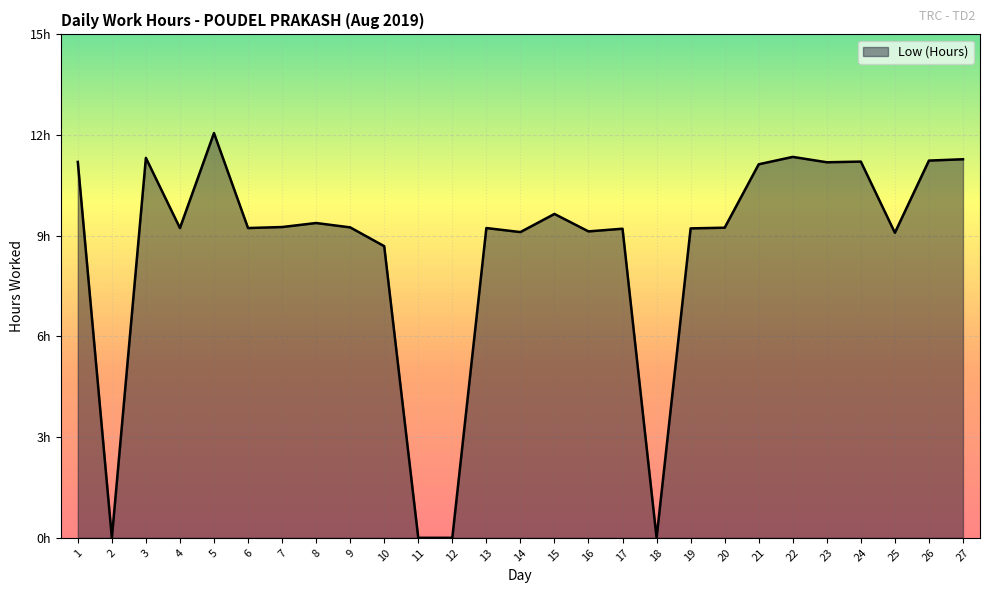

True or false: the data shows 5.2 at 4.

False